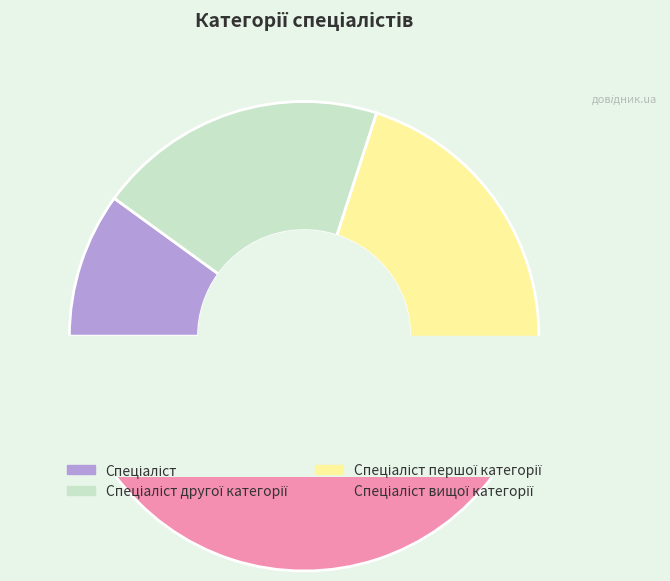

What percentage is the Спеціаліст другої категорії slice, to the nearest percent?

20%